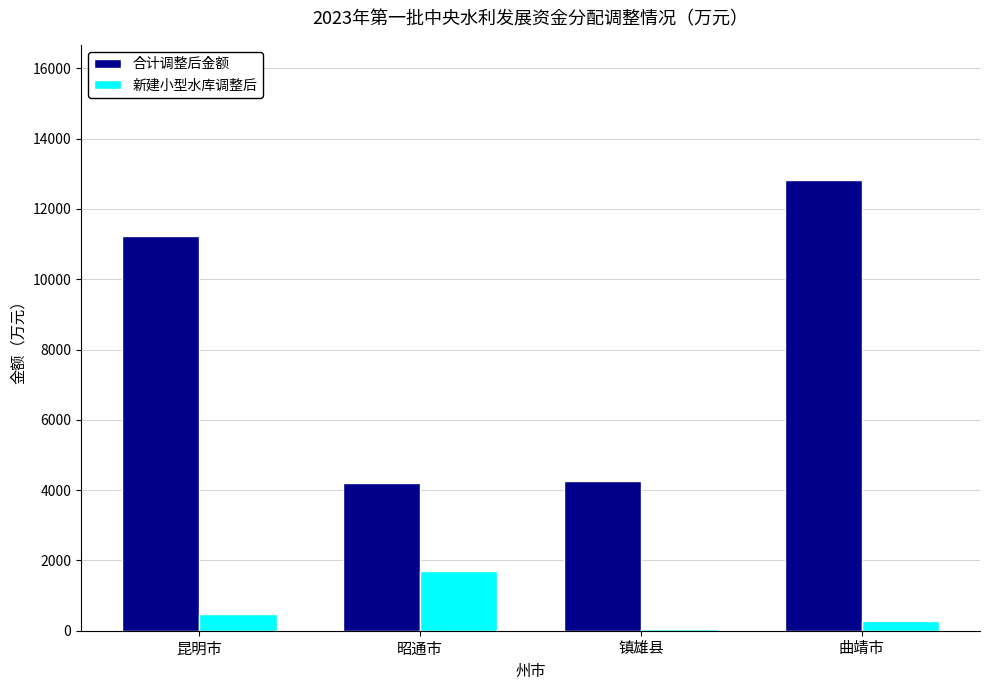

Which series has the widest spread of values?

合计调整后金额